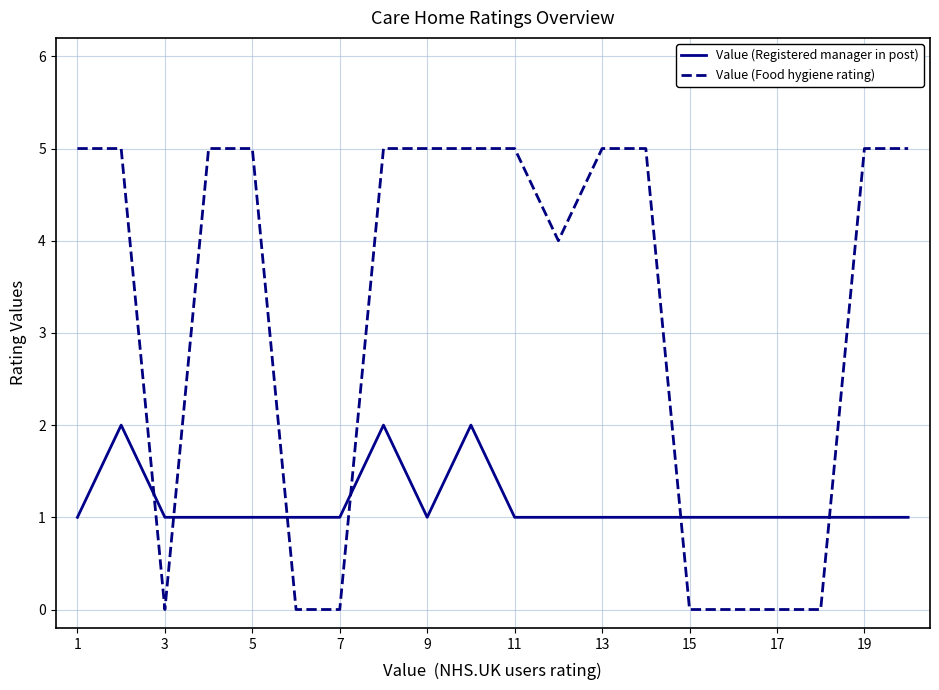

True or false: Value (Food hygiene rating) and Value (Registered manager in post) cross at least once.

True